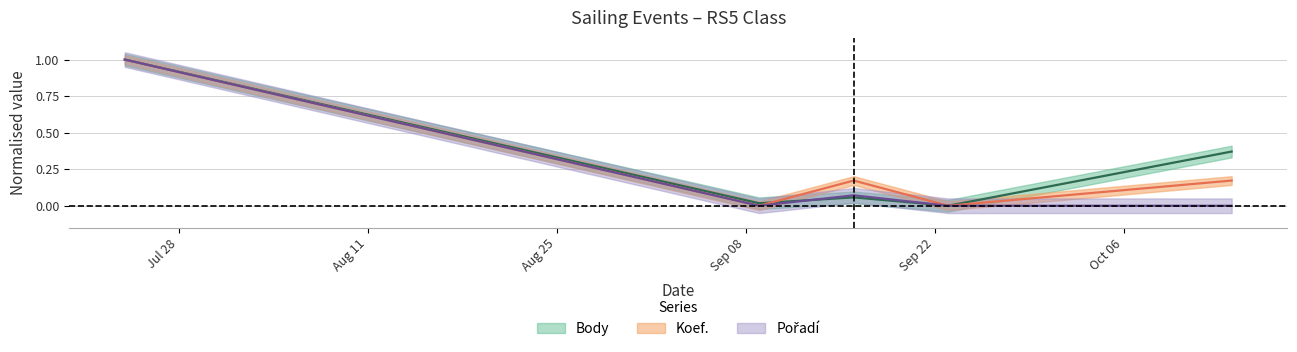

True or false: Body and Koef. intersect in this chart.

True